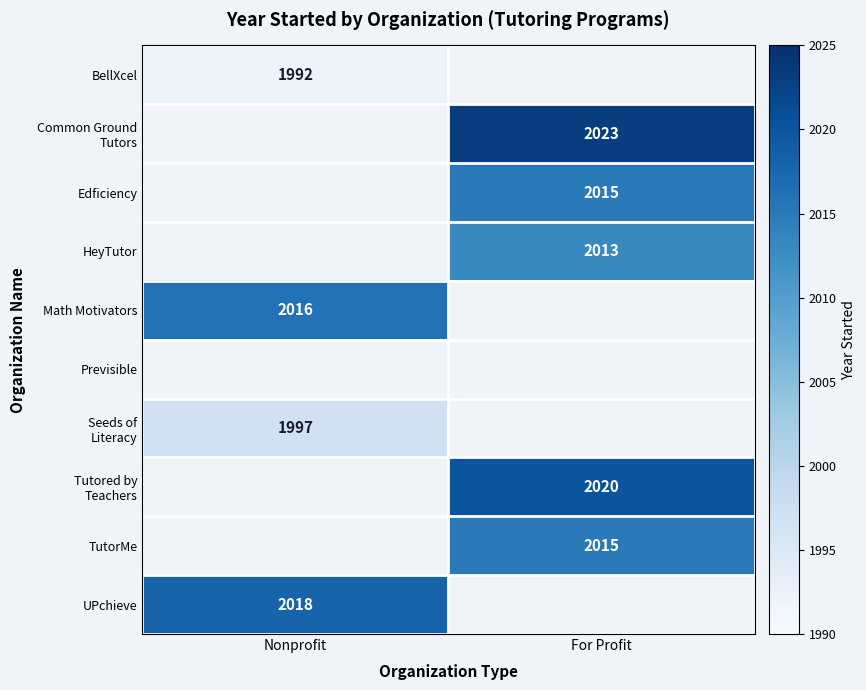

The value of BellXcel at Nonprofit is 1992. True or false?

True